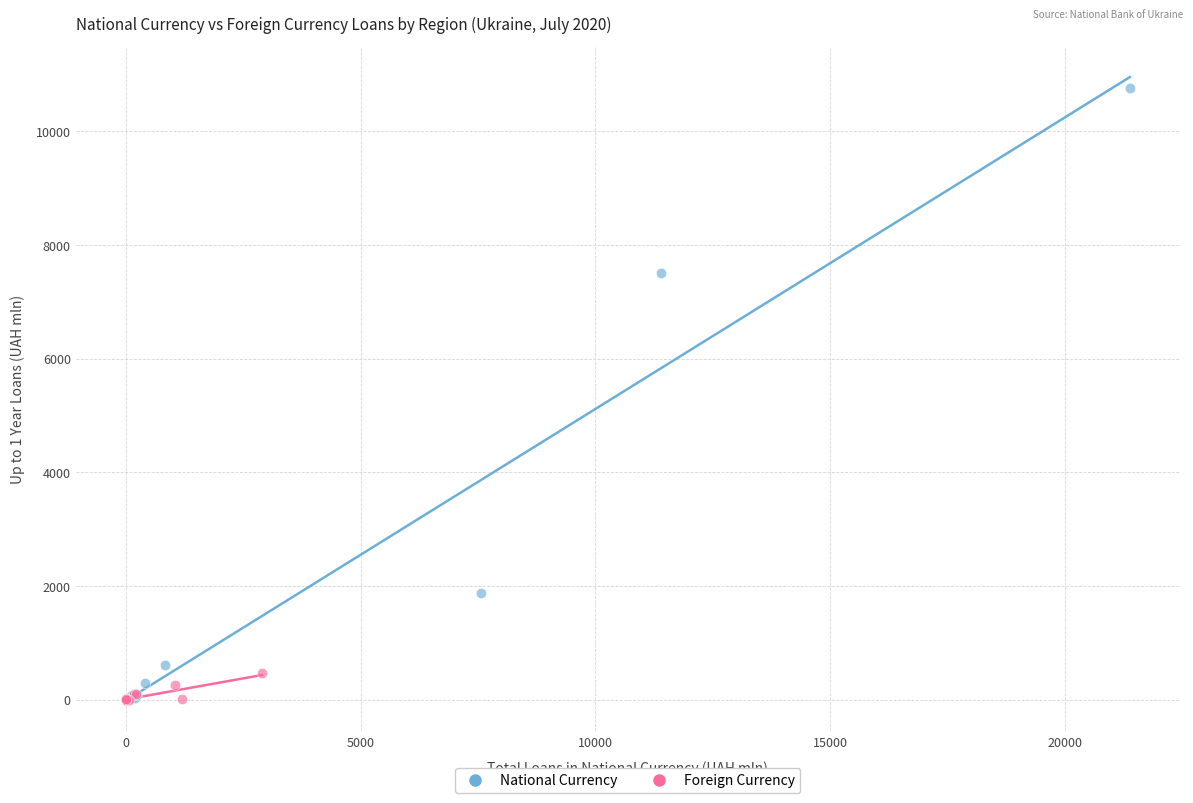

Which series reaches the maximum Y coordinate?

National Currency